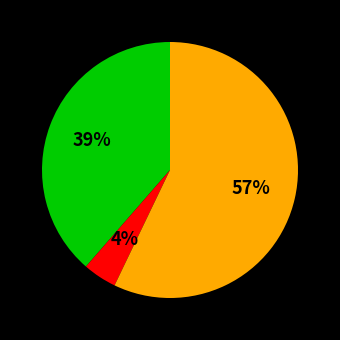

To the nearest percent, what is the average slice percentage?

33%